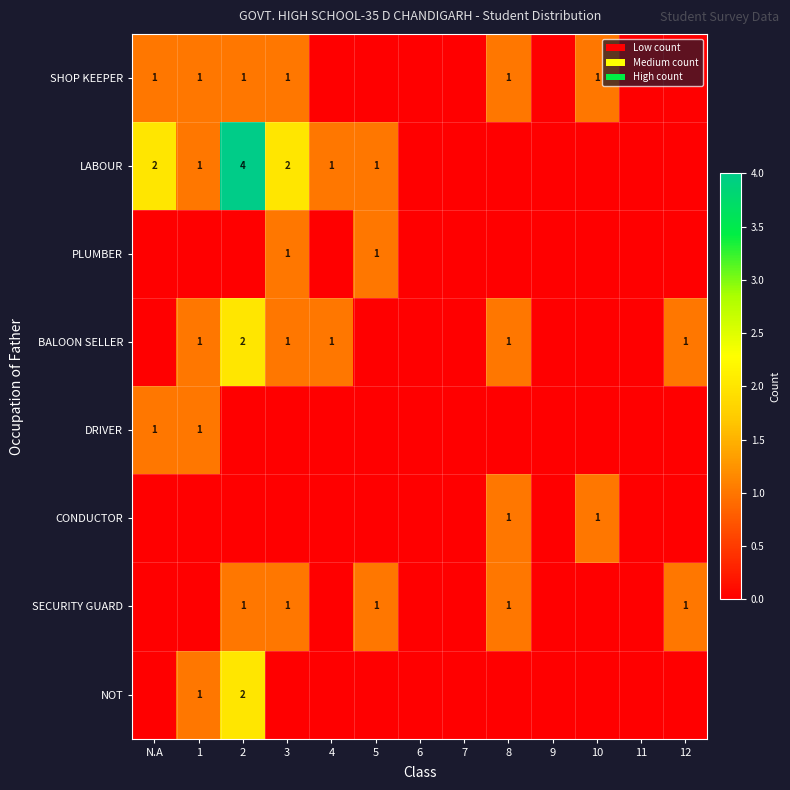

Is it true that LABOUR equals 3 at N.A?

False